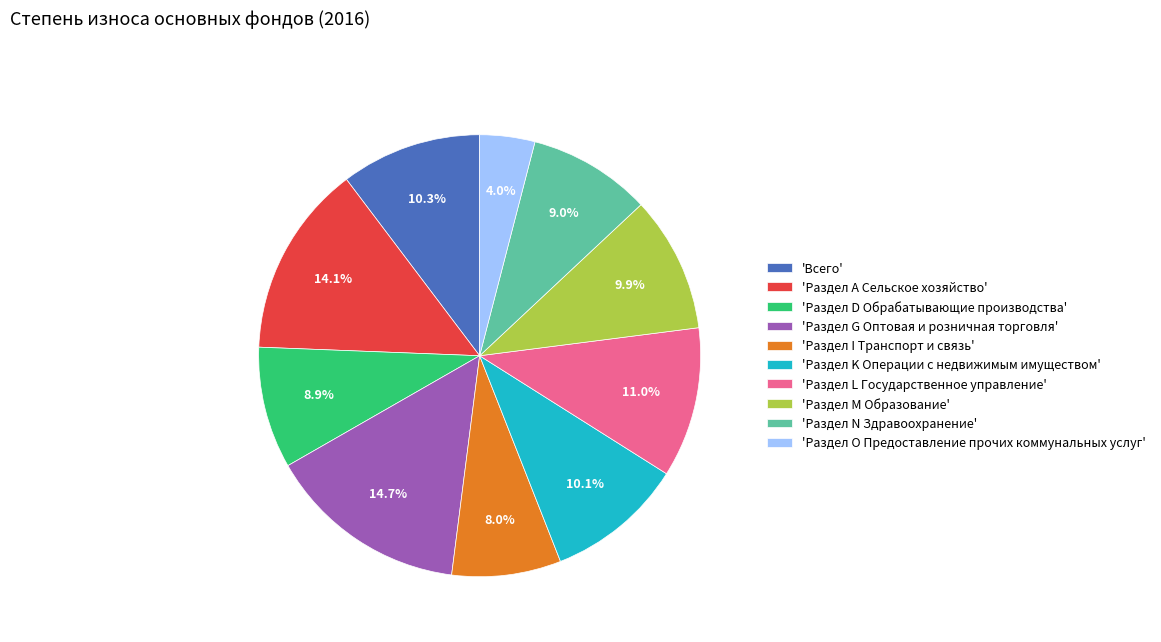

Which category has the smallest portion of the pie?

'Раздел O Предоставление прочих коммунальных услуг'